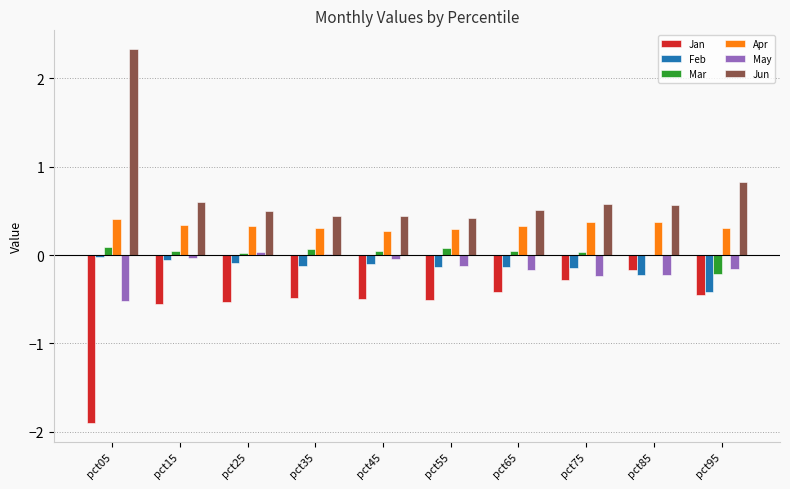

Count the number of categories in the chart.

10